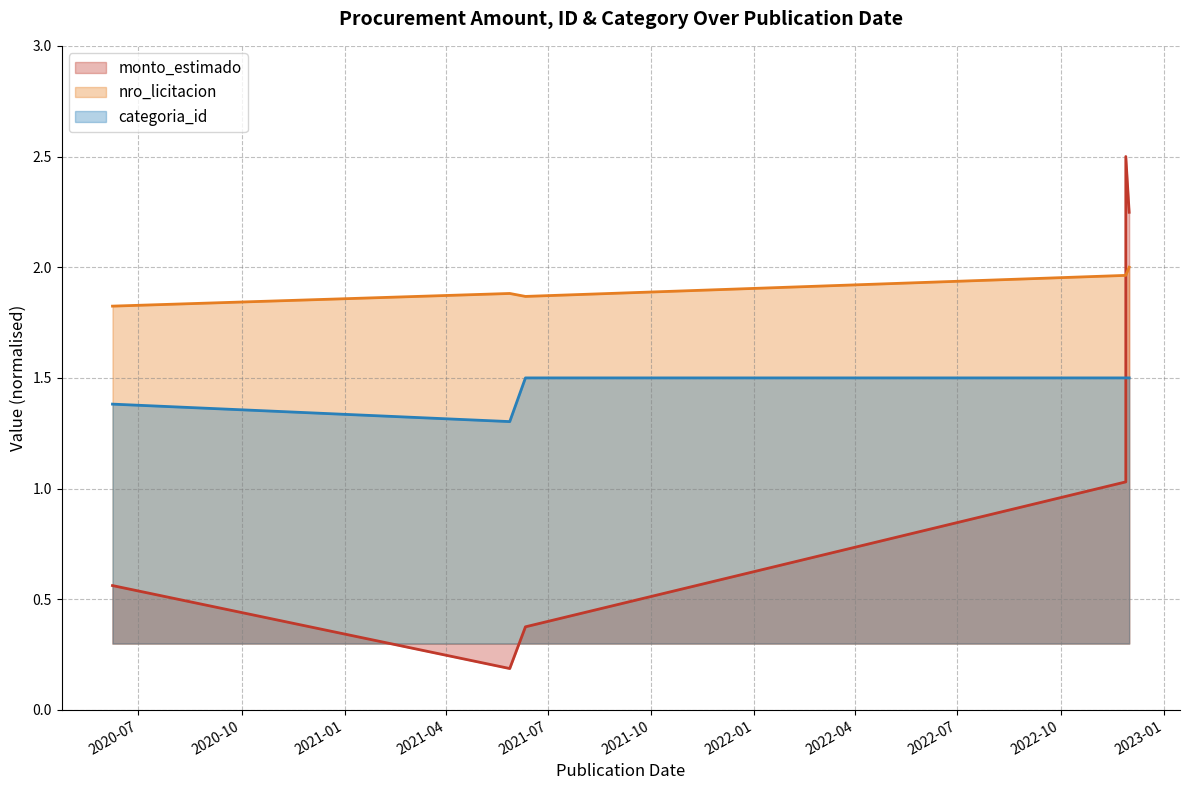

What is the spread (max minus min) of values at 2022-11-28?

0.9